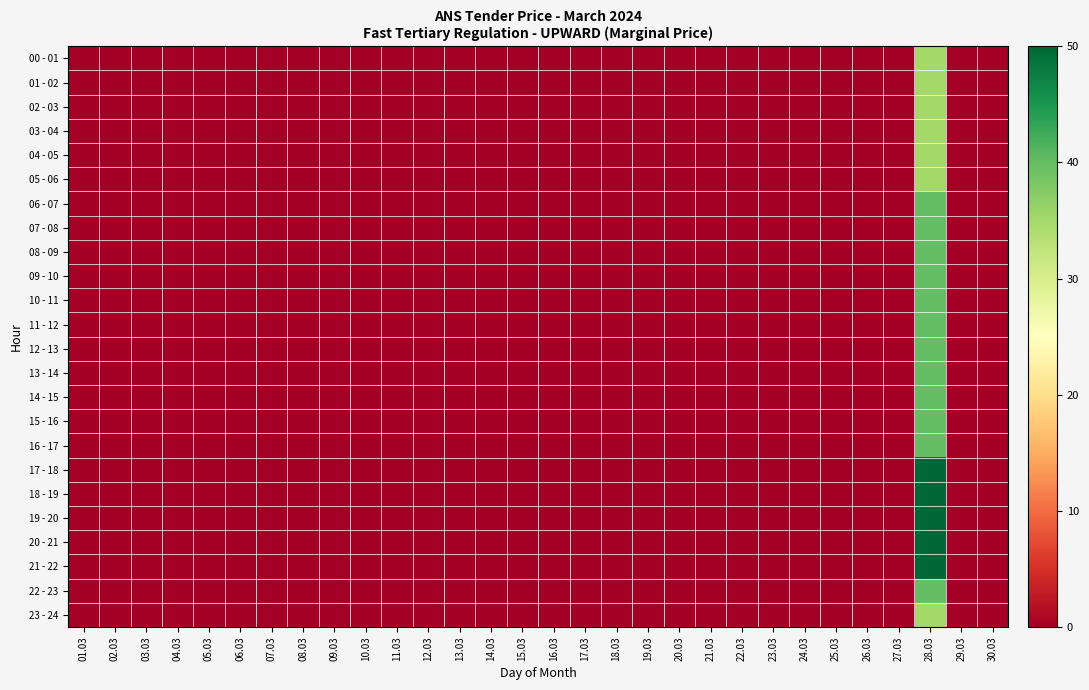

How many data points does each series have?

30